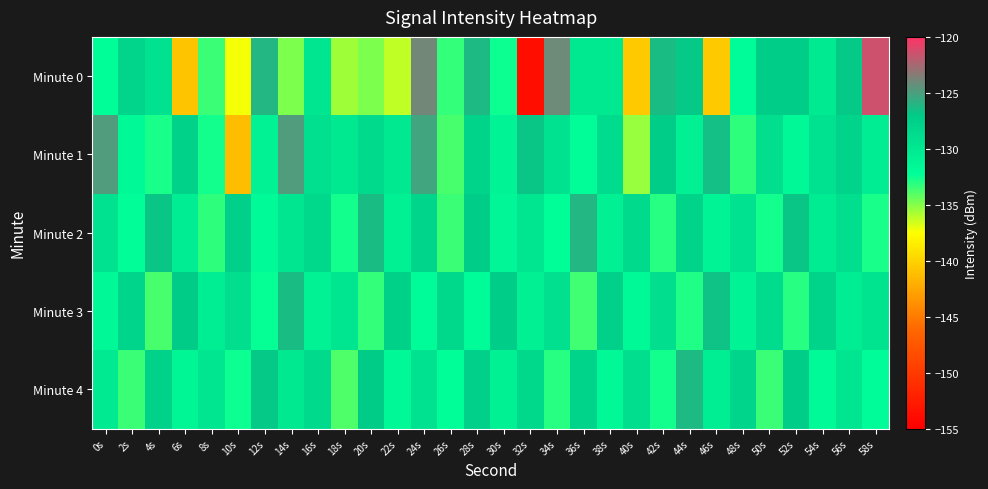

Rank the series at 34s from lowest to highest value.

Minute 4, Minute 2, Minute 1, Minute 3, Minute 0